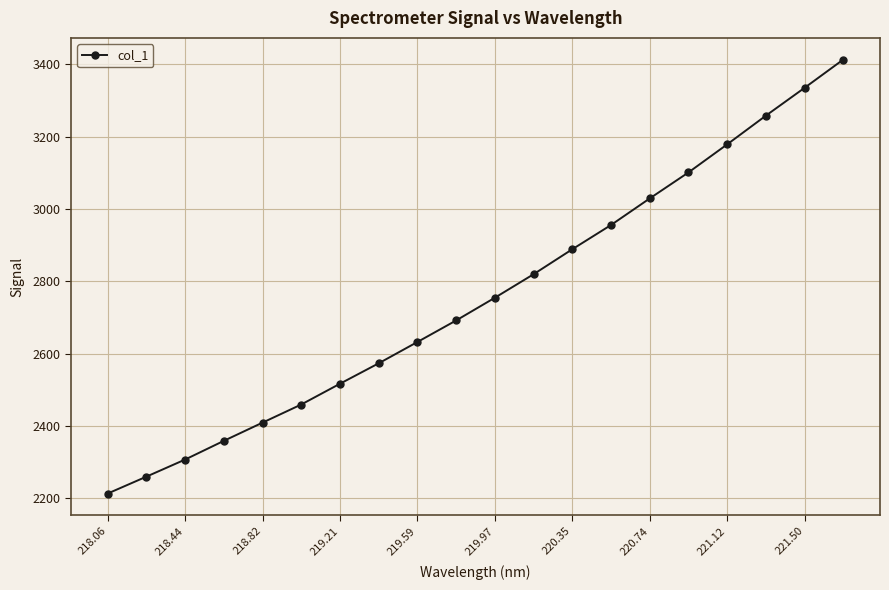

True or false: the data has more than 2 interior local peaks.

False